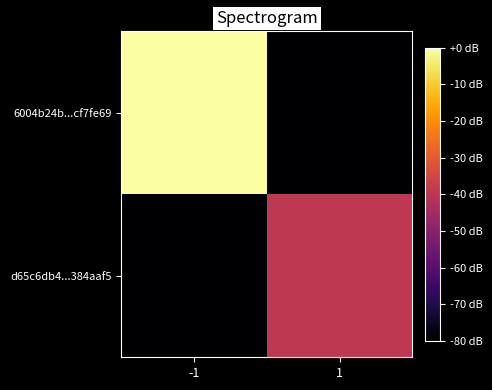

Reading right to left, list all the values displayed in this chart.

6004b24b...cf7fe69: 1=-80.0	-1=0.0
d65c6db4...384aaf5: 1=-39.2	-1=-80.0